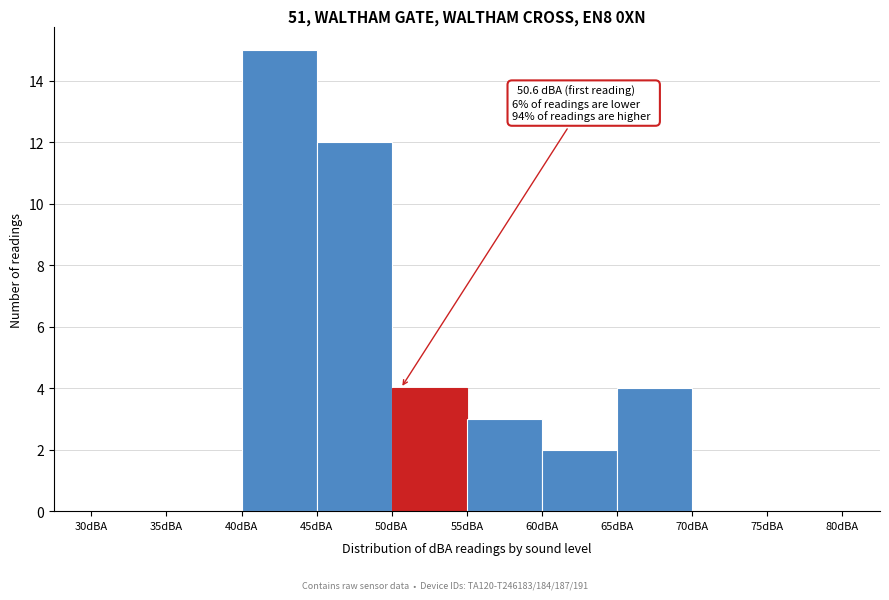

Over which range of the x-axis is the bar tallest?

40 to 45